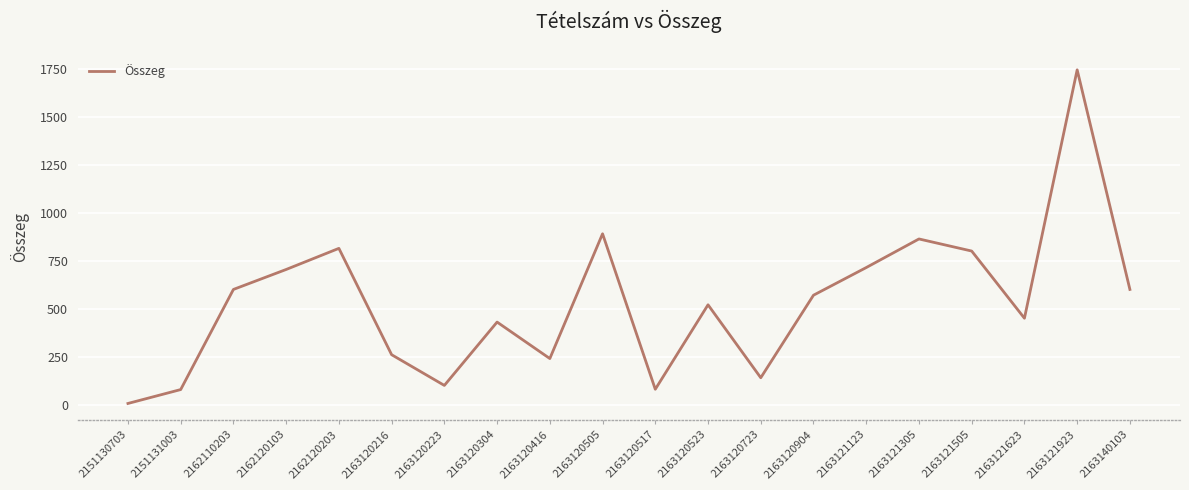

Read the value at 2163140103.

600.0